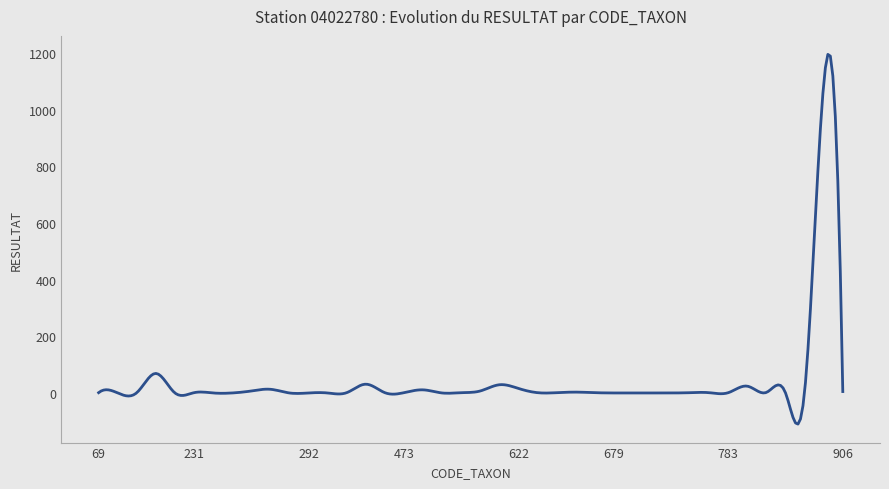

What is the maximum value shown in the chart?

1195.9